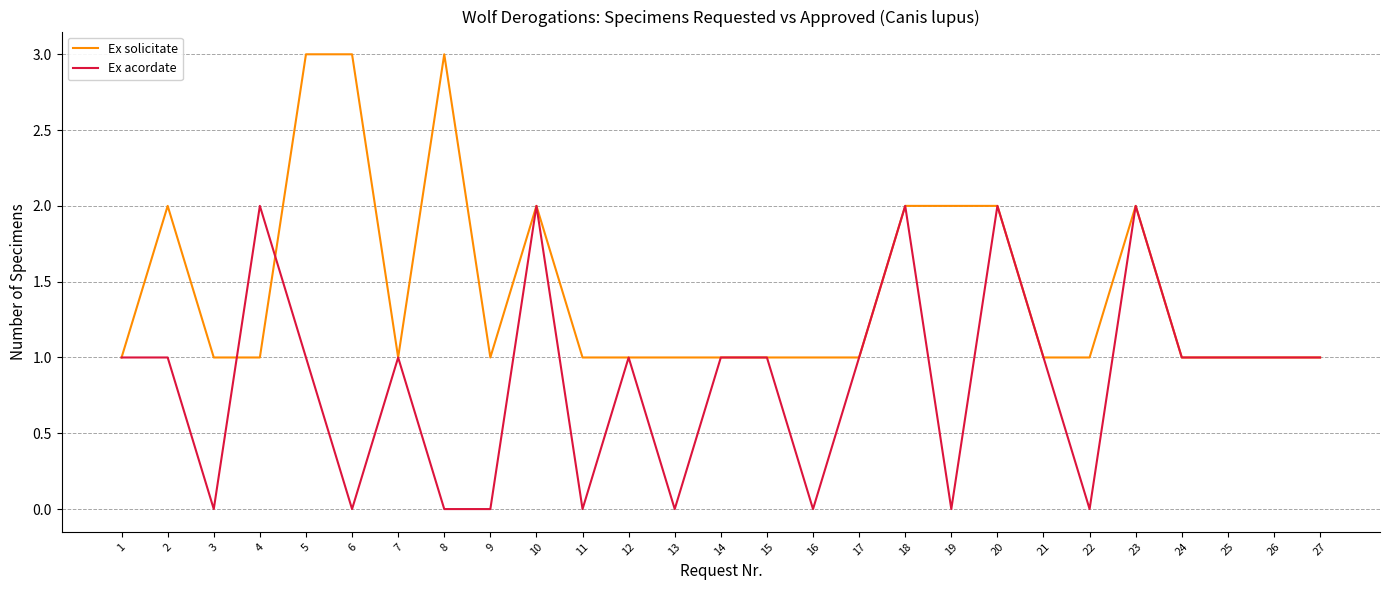

Rank the series at 6 from lowest to highest value.

Ex acordate, Ex solicitate